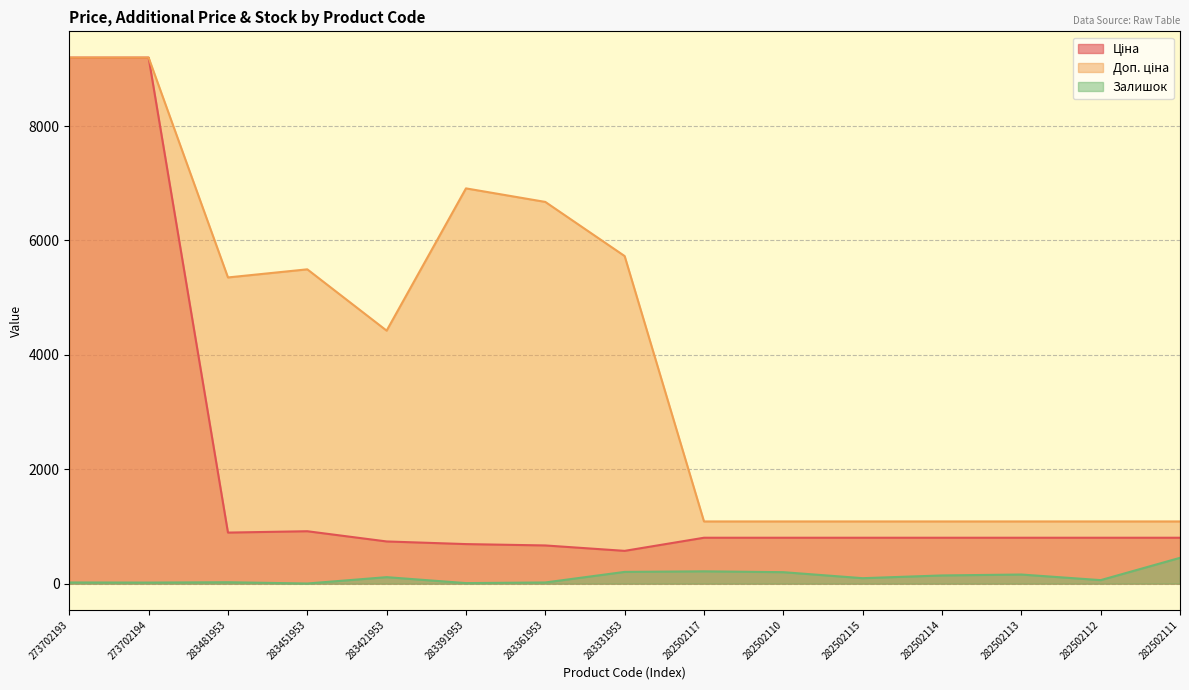

At which label is Доп. ціна closest to 5141?

283481953